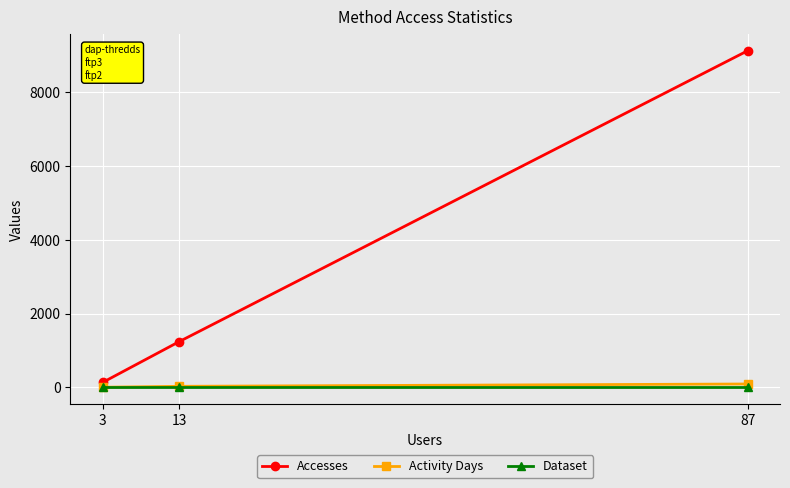

Reading left to right, extract all data points from this chart.

Accesses: 87=9124	13=1245	3=136
Activity Days: 87=95	13=32	3=7
Dataset: 87=1	13=1	3=1